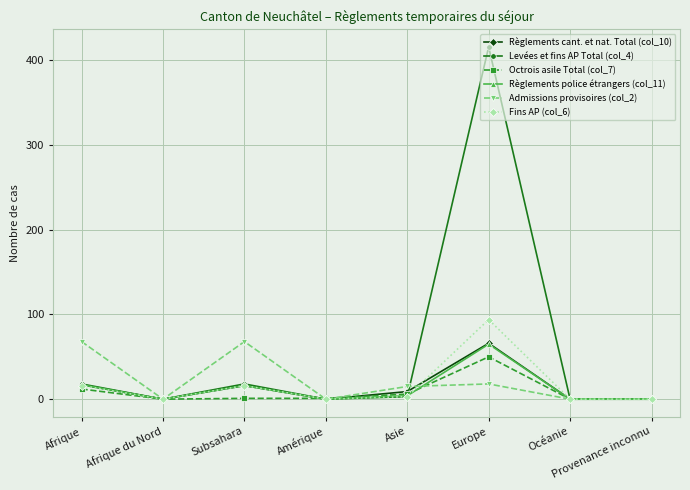

At which label does Fins AP (col_6) first exceed 3?

Afrique